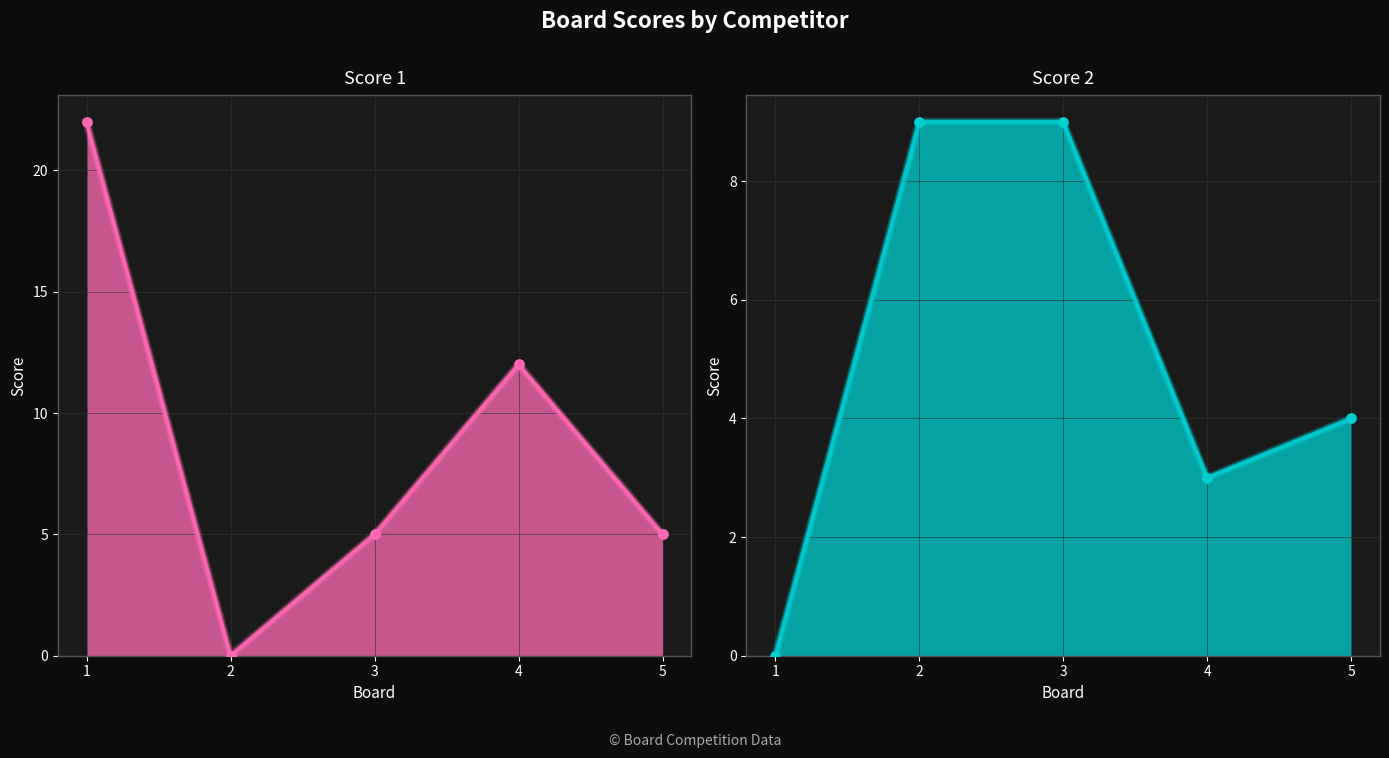

Which series contains the lowest Y value?

Score 1